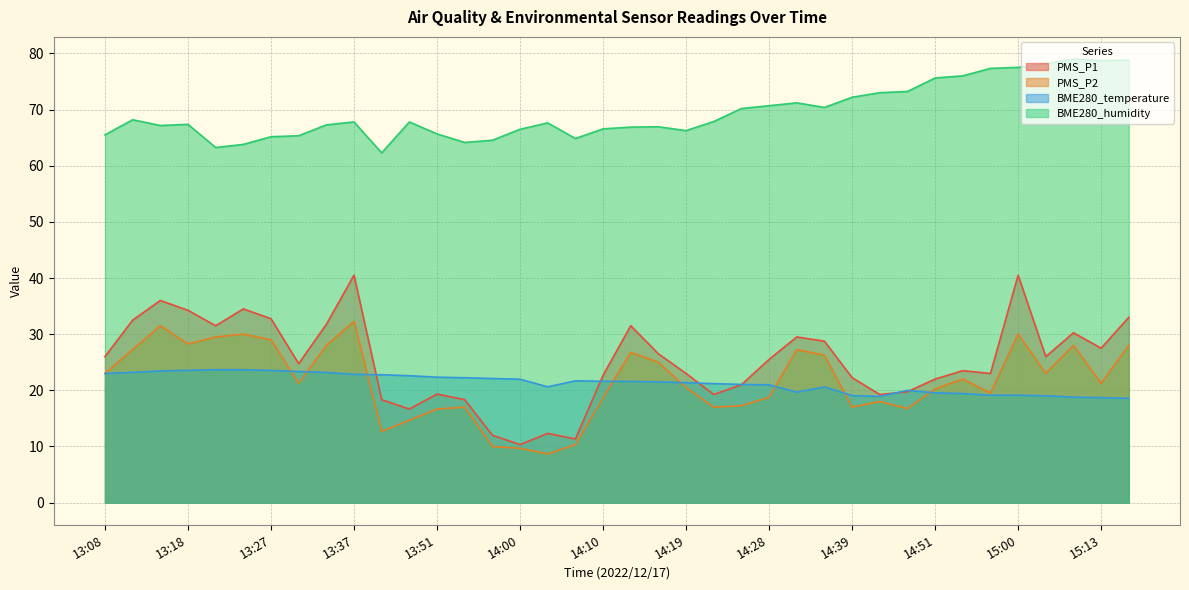

What is the label of the 27th point from the left?

14:35